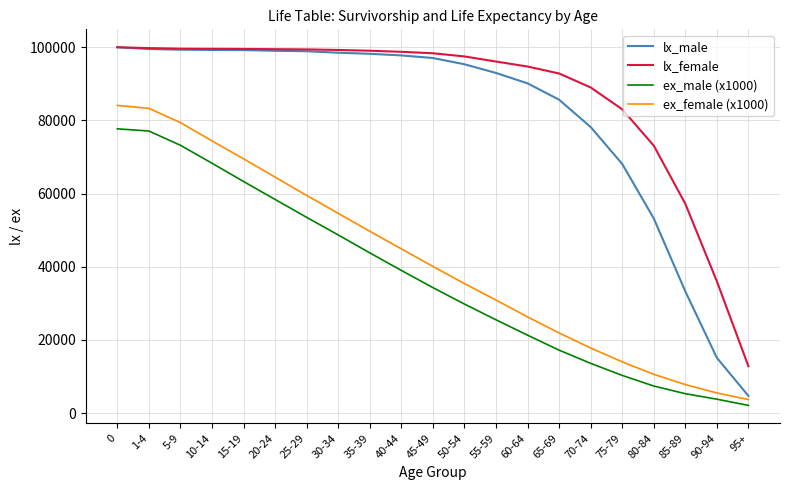

Is the value of lx_male at 95+ greater than the value of lx_female at 95+?

No